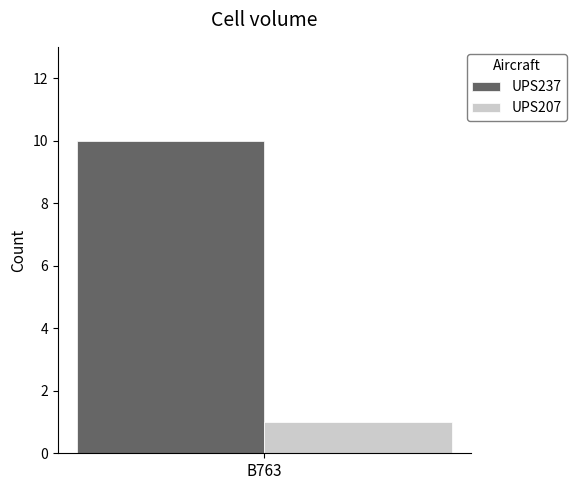

True or false: UPS207 has a value of 1 at B763.

True